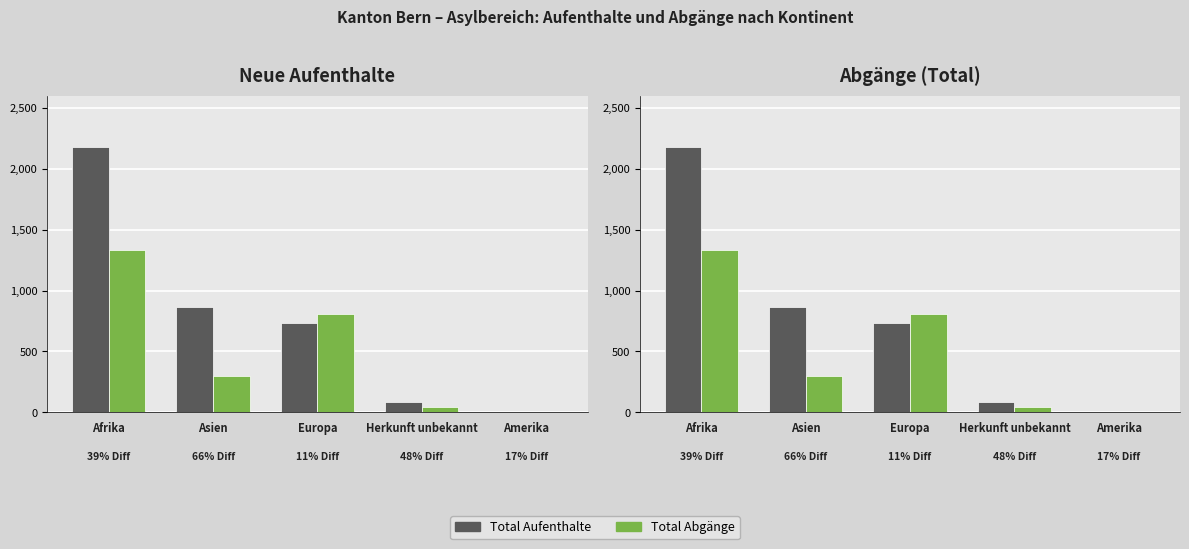

What is the value of the Total Aufenthalte bar at the 1st from the left?

2181